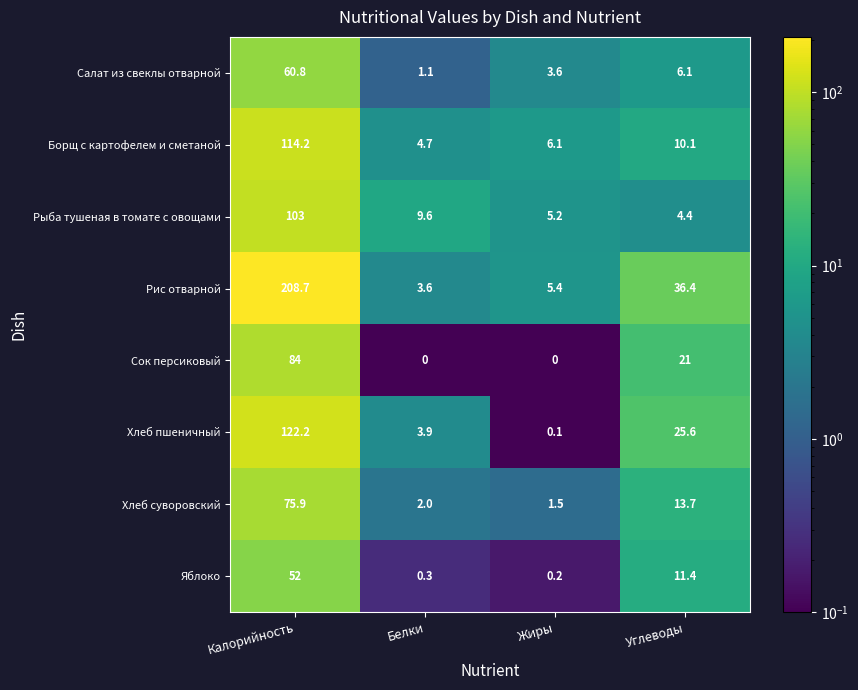

At which label is Сок персиковый closest to 42?

Углеводы